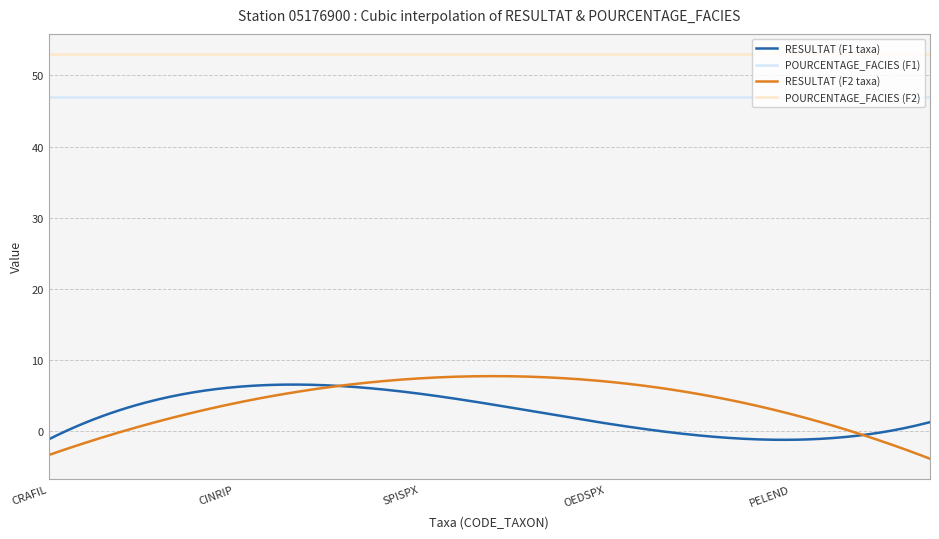

What is the smallest value displayed?

-3.9